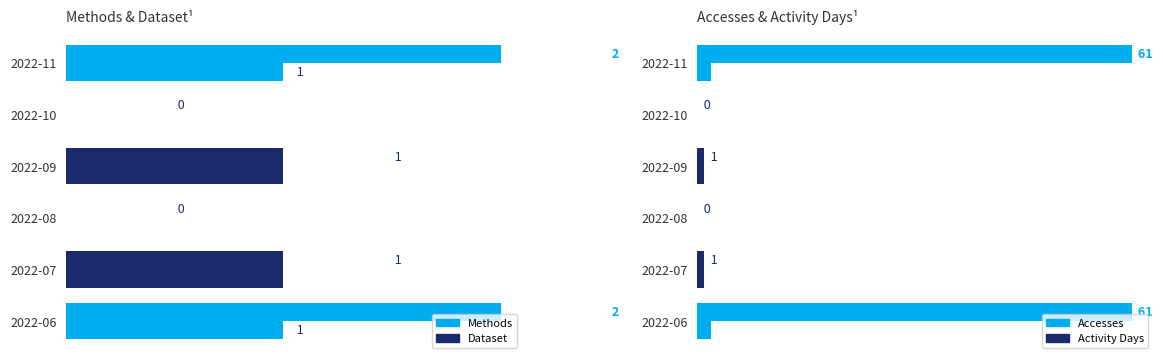

What are all the series names shown in the legend?

Methods, Dataset, Accesses, Activity Days